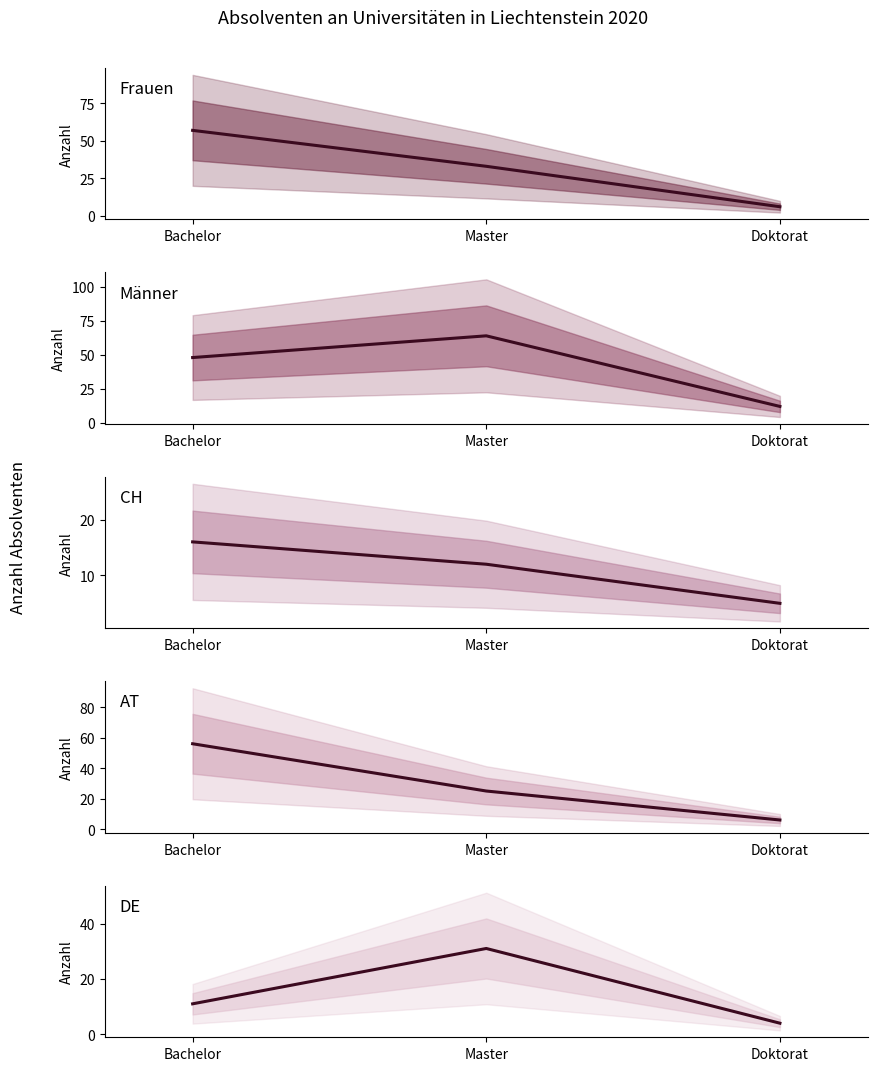

Between Master and Doktorat, which series saw the biggest shift?

Männer